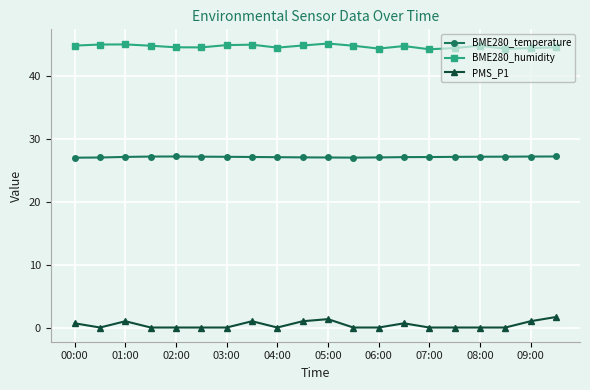

True or false: PMS_P1 has more than 1 points higher than both neighbors.

True